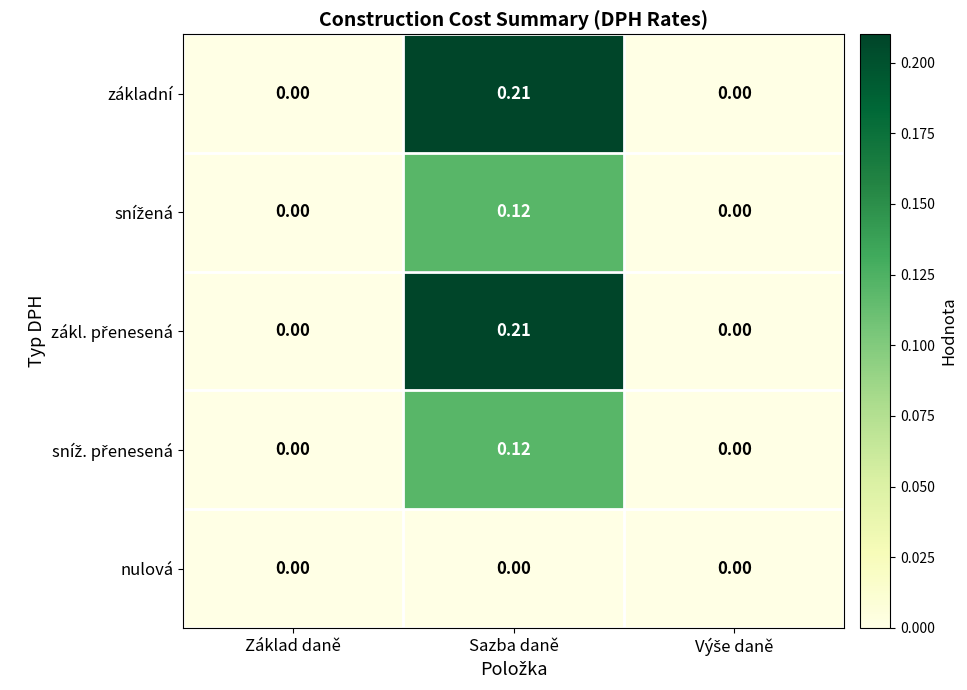

At which category is the sum across all series the highest?

Sazba daně